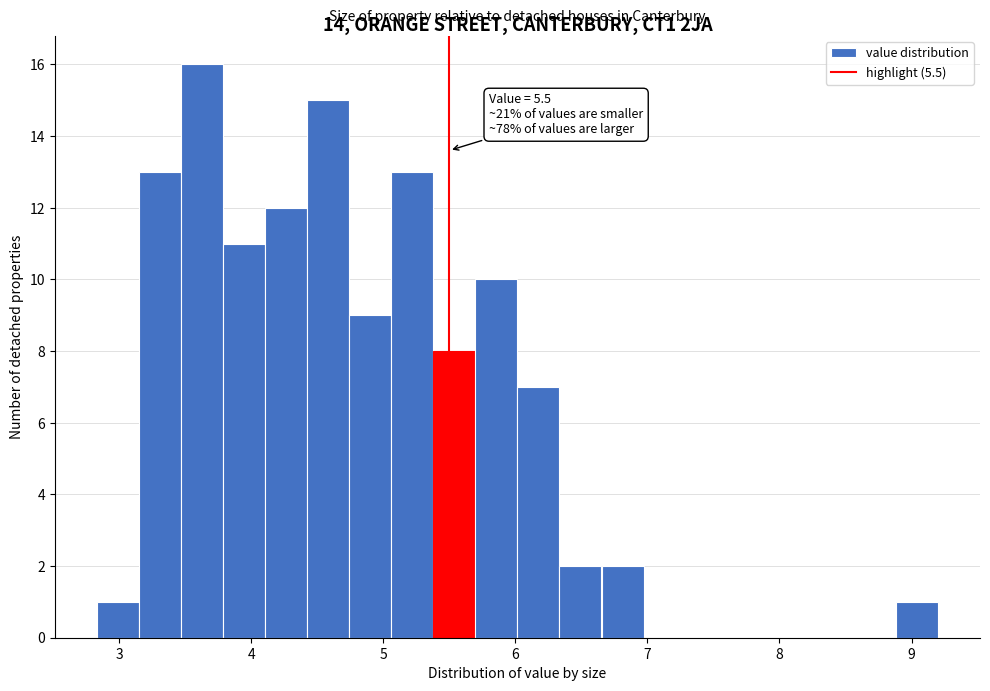

Around what value on the x-axis is the tallest bar? Give the approximate position of its centre, as read against the axis.

3.6